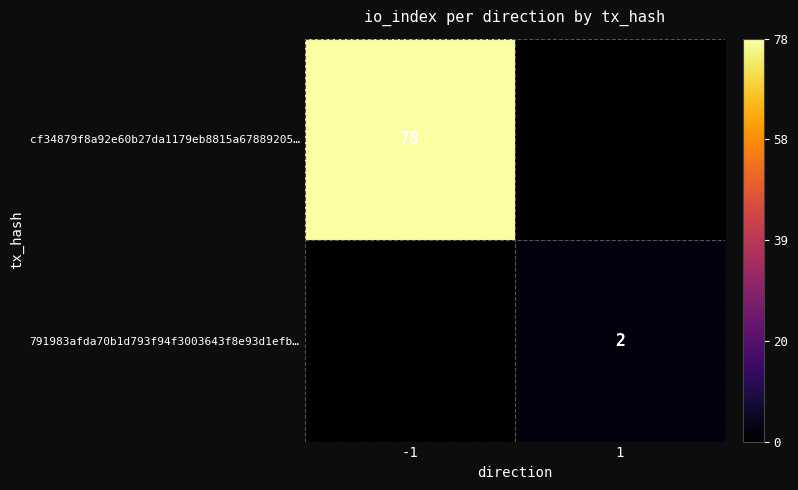

True or false: 791983afda70b1d793f94f3003643f8e93d1efb… has a value of 3 at 1.

False